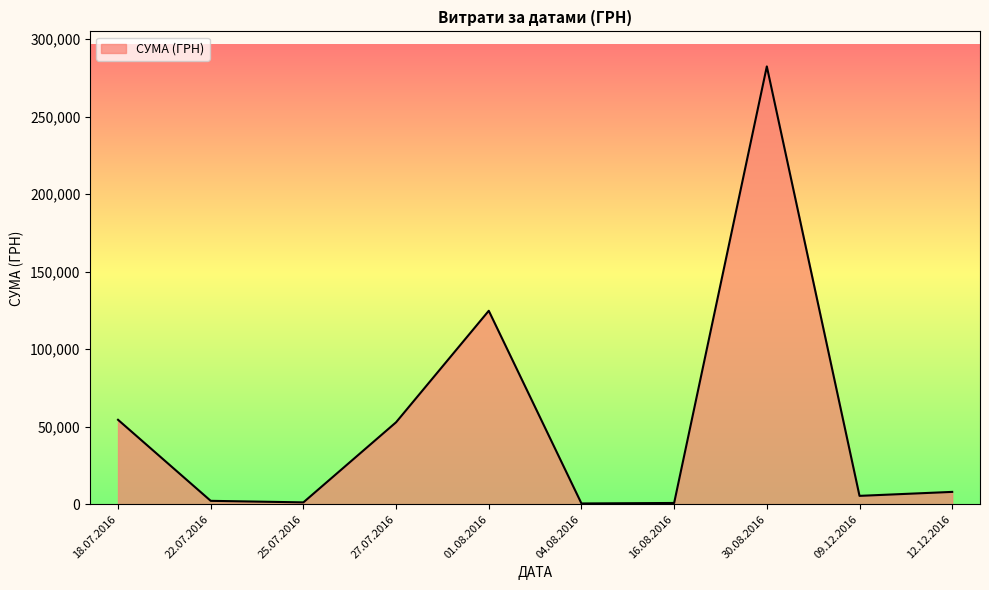

What is the difference between the second highest and minimum values?

124338.2